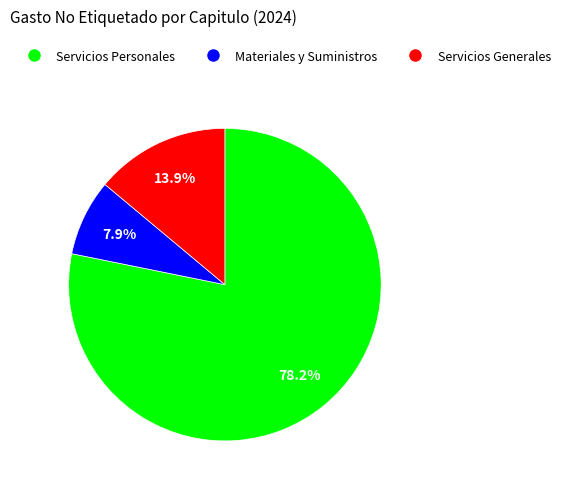

Approximately how many times larger is the value at Servicios Personales compared to Materiales y Suministros?

9.9